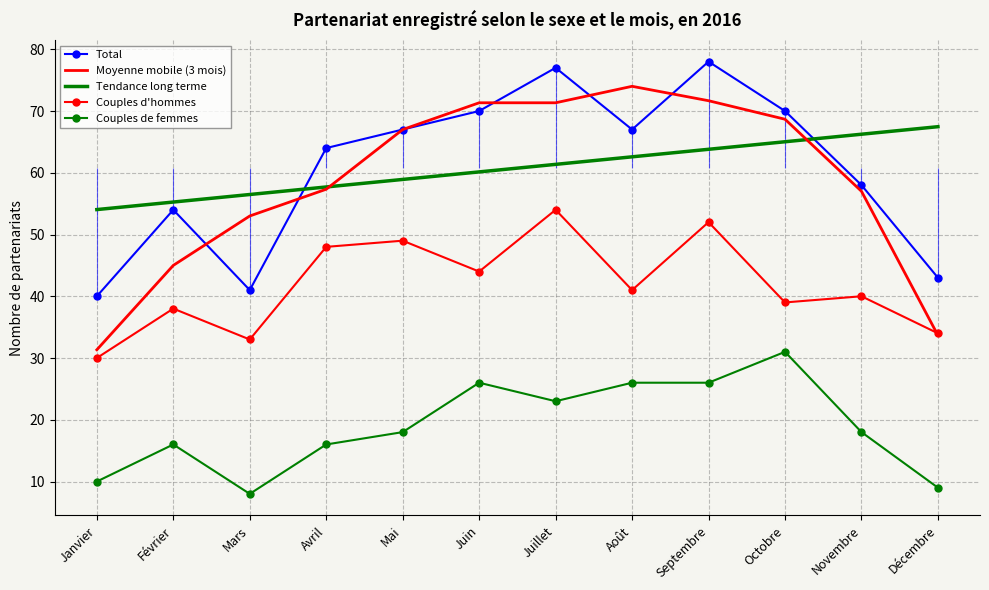

What is the difference between the Couples d'hommes values at Novembre and Juillet?

14.0